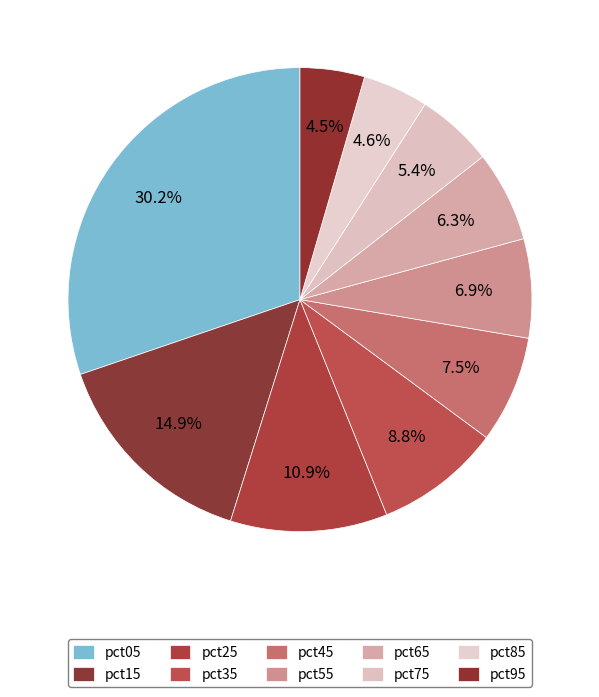

Which slice is the smallest?

pct95